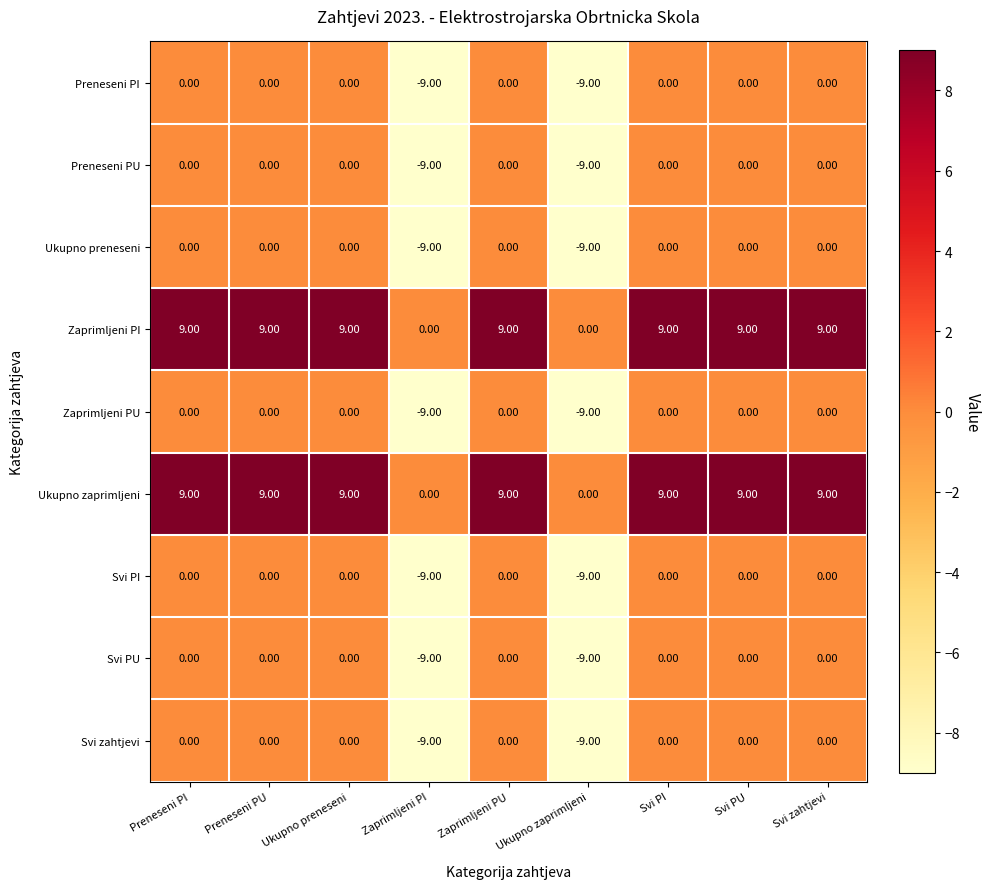

What is the difference between the highest and lowest values at Svi PU?

9